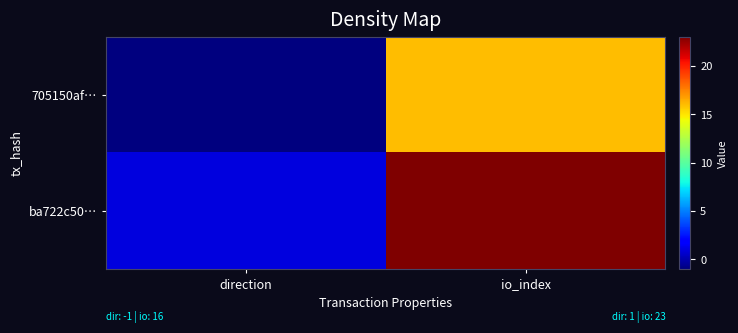

What is the greatest value displayed?

23